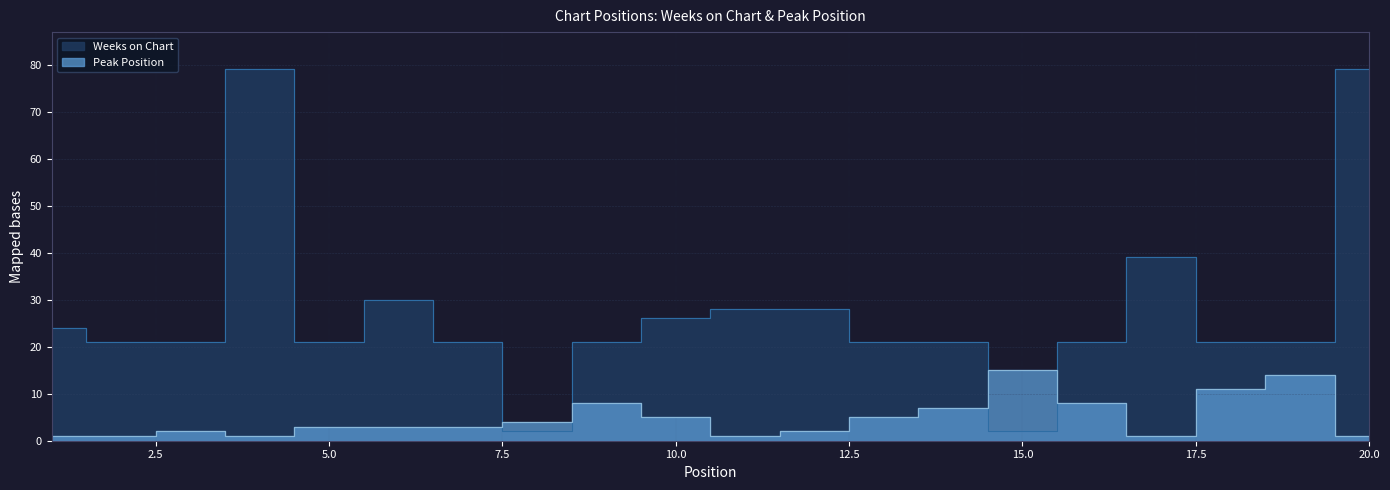

Which series has the largest total across all categories?

Weeks on Chart